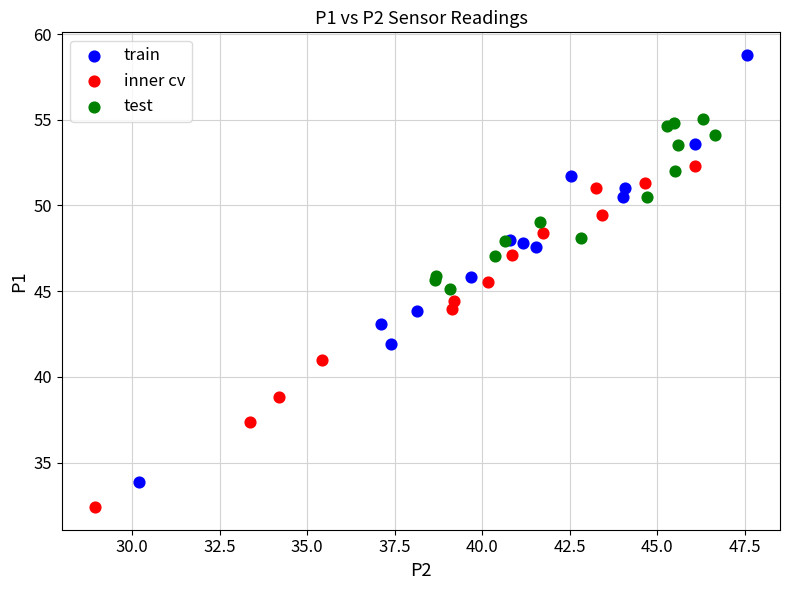

Which series reaches the minimum Y coordinate?

inner cv